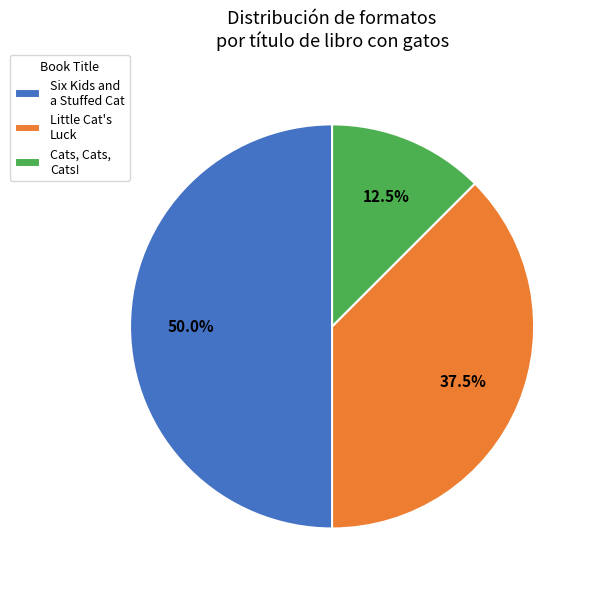

Combined, what portion of the pie is Little Cat's Luck and Six Kids and a Stuffed Cat?

87.5%